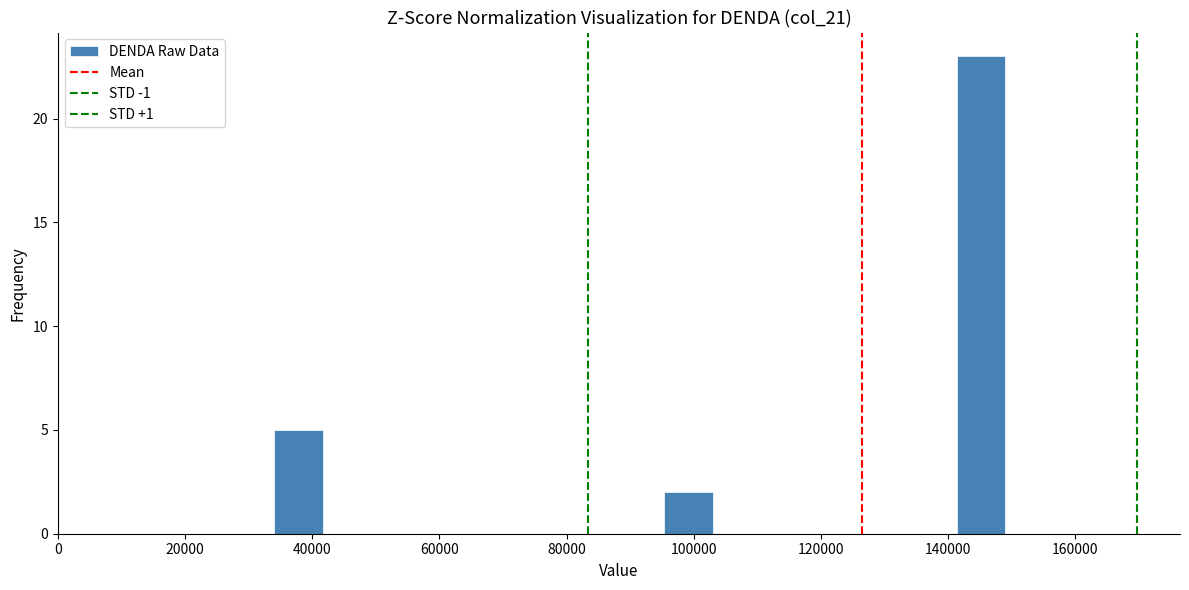

Read against the x-axis, roughly where is the centre of the tallest bar?

146000